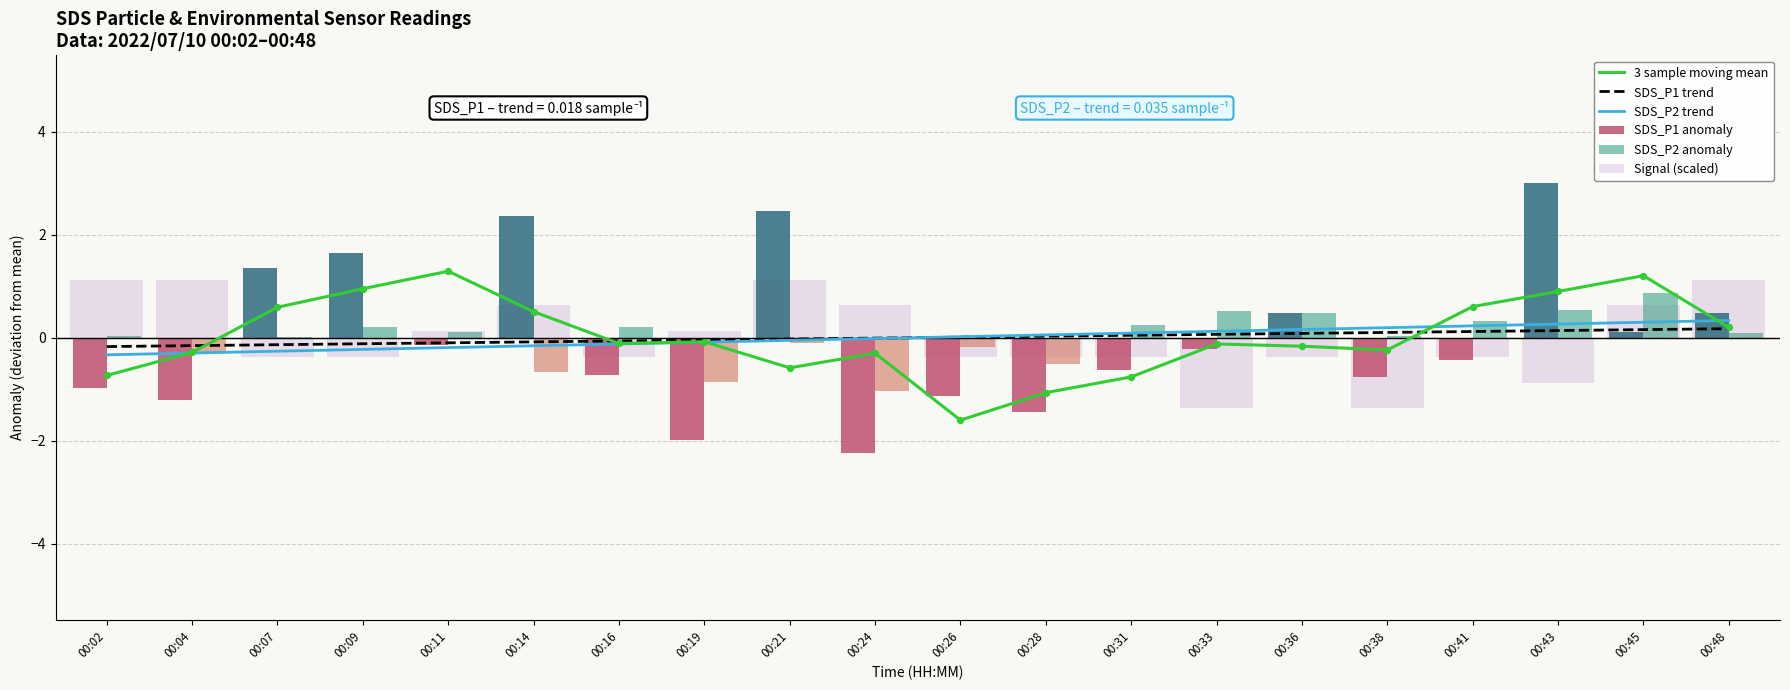

At how many categories does at least one series exceed -1?

20